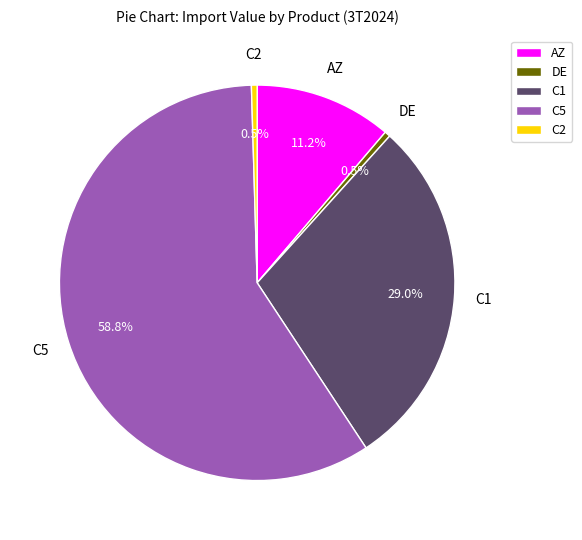

Is there a majority slice in this chart?

Yes